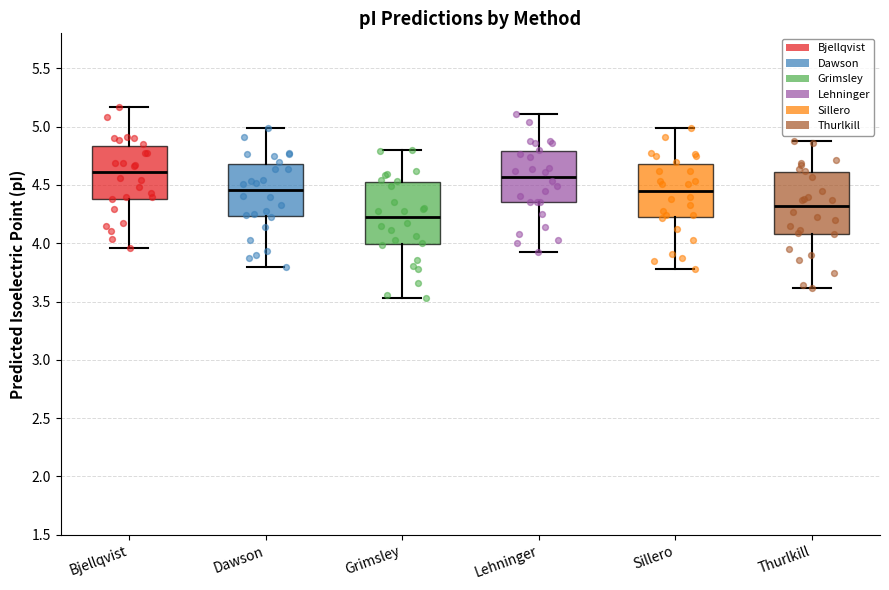

Reading left to right, transcribe this box plot: for each box, give where its median line is, the range the box spans, and where its two whiskers end, as read against the y-axis. The values are not printed on the chart, so give them approximately, as read against the axis.

Bjellqvist: median 4.60, box 4.40 to 4.85, whiskers 3.95 to 5.15
Dawson: median 4.45, box 4.25 to 4.70, whiskers 3.80 to 5.00
Grimsley: median 4.25, box 4.00 to 4.50, whiskers 3.55 to 4.80
Lehninger: median 4.55, box 4.35 to 4.80, whiskers 3.90 to 5.10
Sillero: median 4.45, box 4.20 to 4.70, whiskers 3.80 to 5.00
Thurlkill: median 4.30, box 4.10 to 4.60, whiskers 3.60 to 4.90